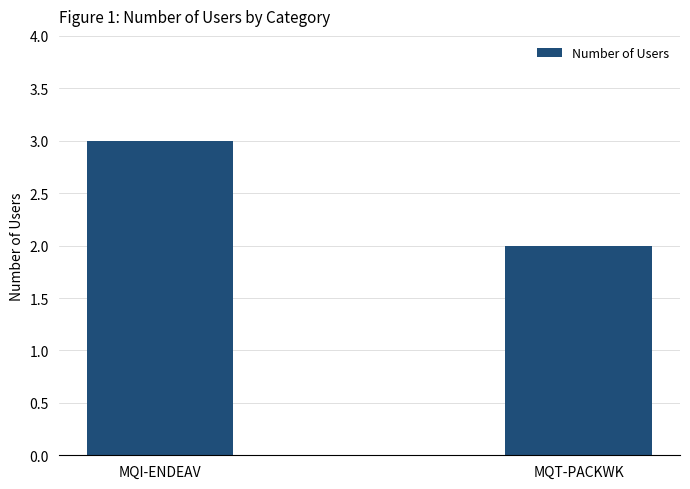

Reading left to right, list all the values displayed in this chart.

MQI-ENDEAV=3	MQT-PACKWK=2